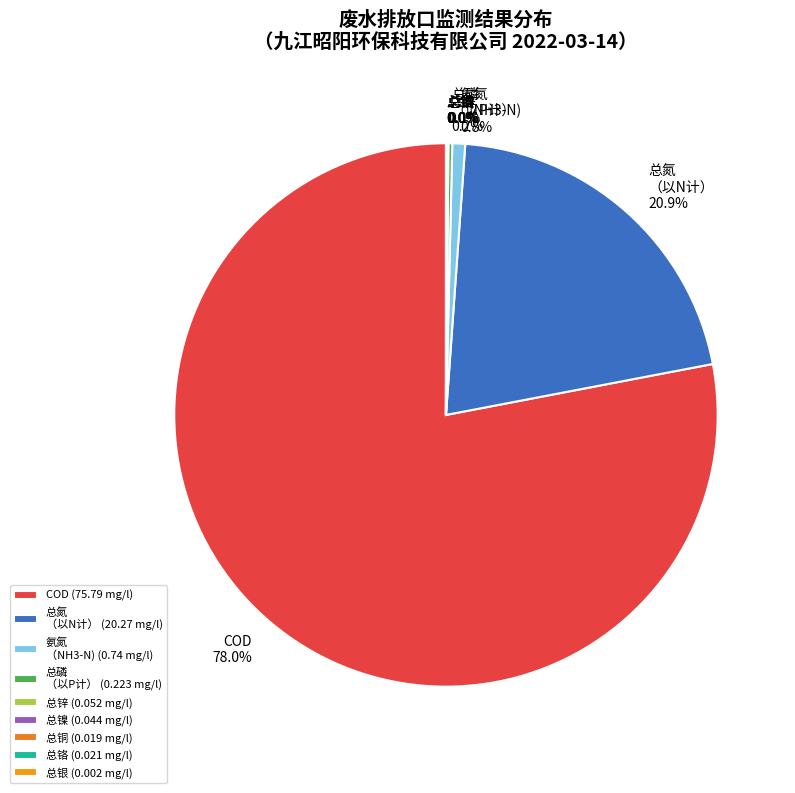

True or false: 总镍 accounts for 0% of the total.

True